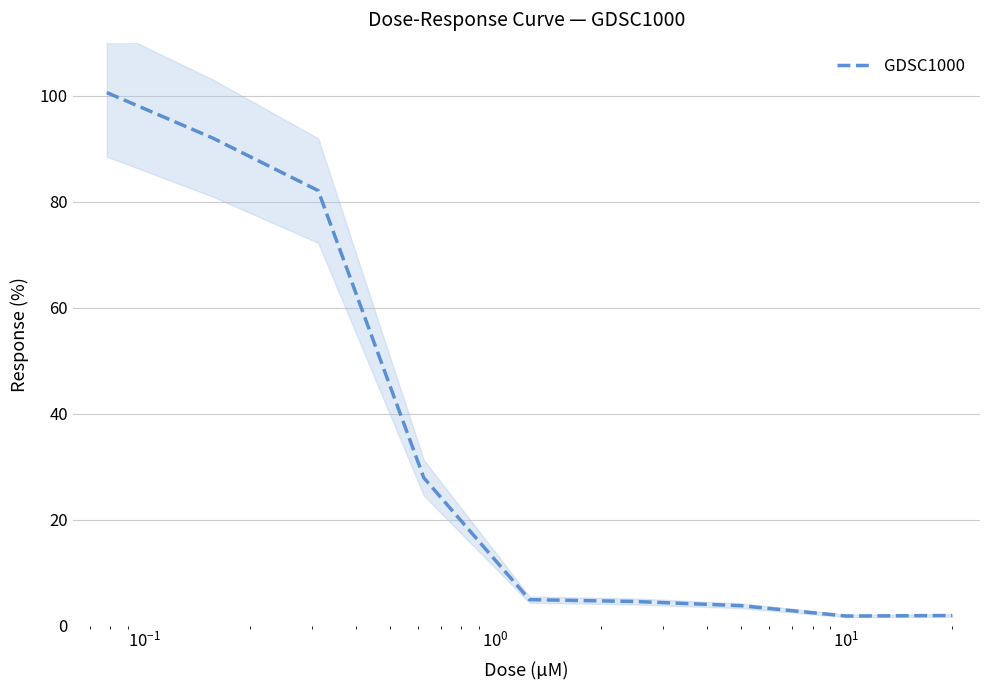

What is the highest value of the GDSC1000 series?

100.6